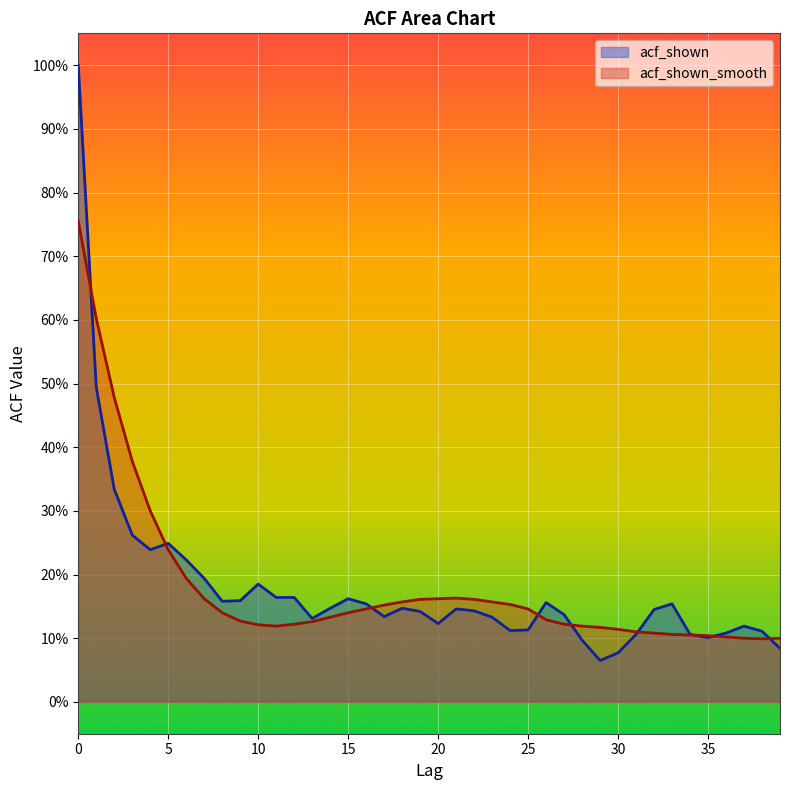

Where is acf_shown_smooth nearest to the value 0?

38